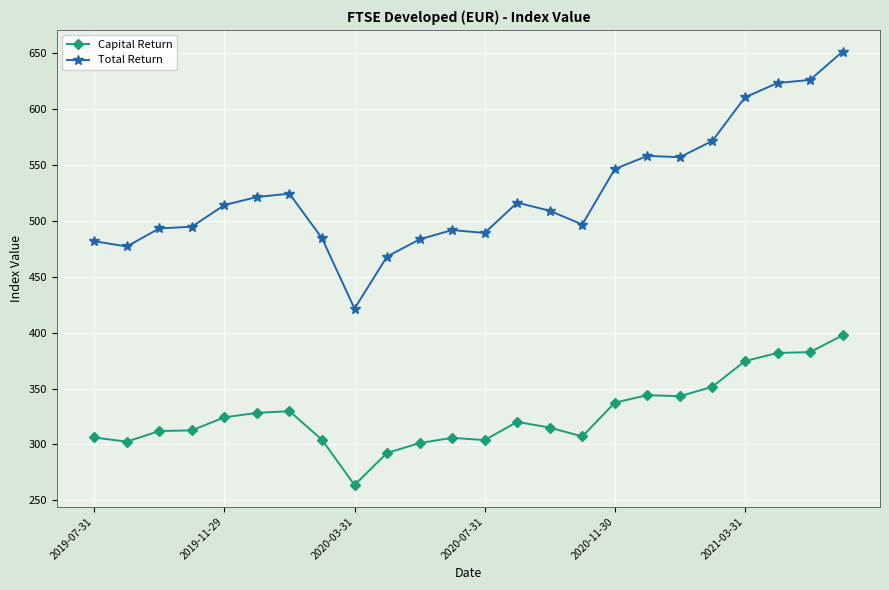

Does the chart display data point markers on the line(s)?

Yes